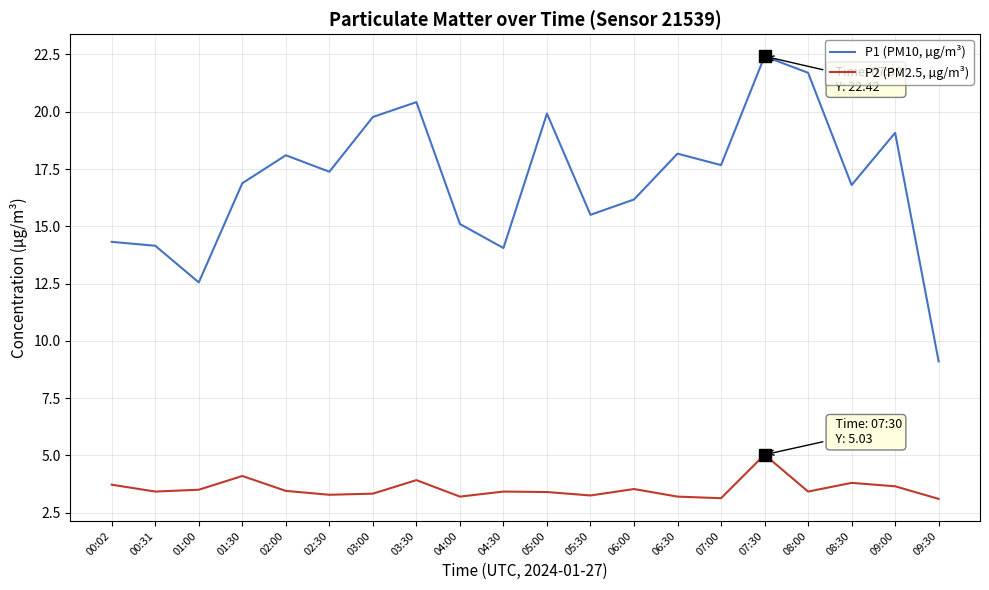

What is the minimum value shown in the chart?

3.1